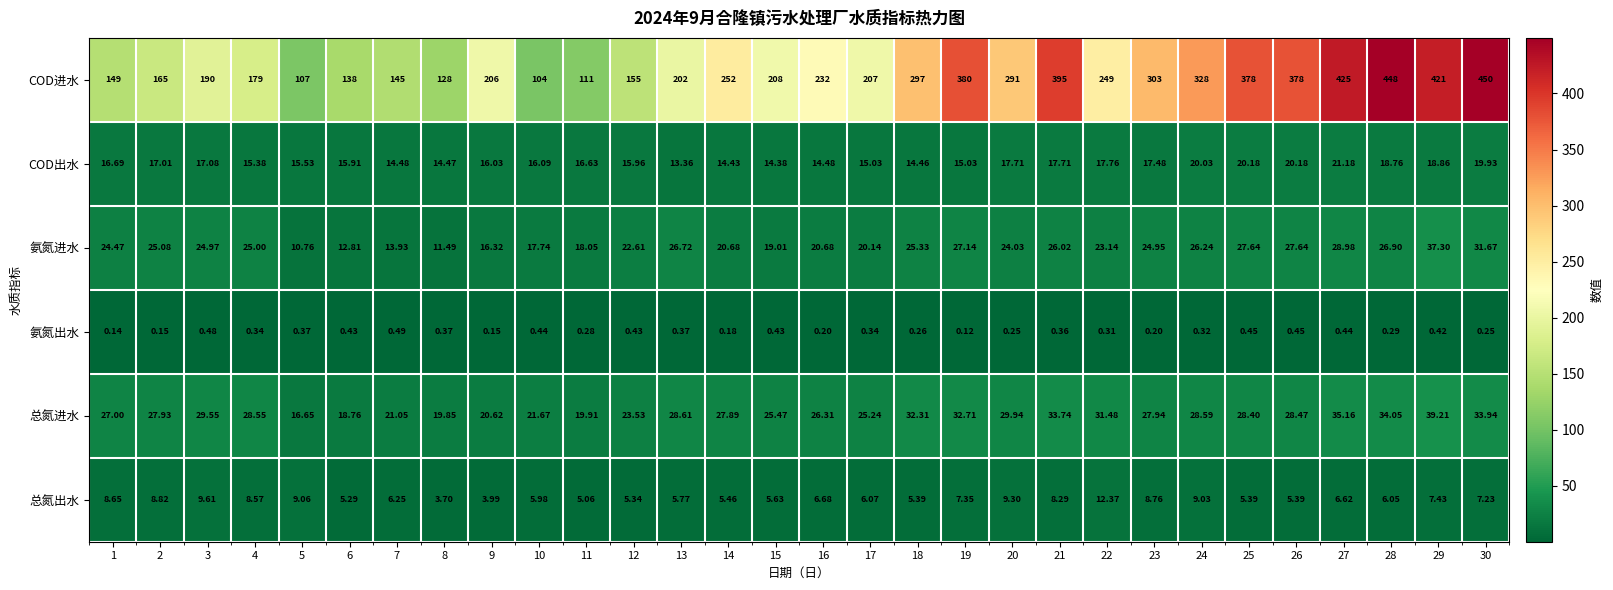

What is the maximum value shown in the chart?

450.0